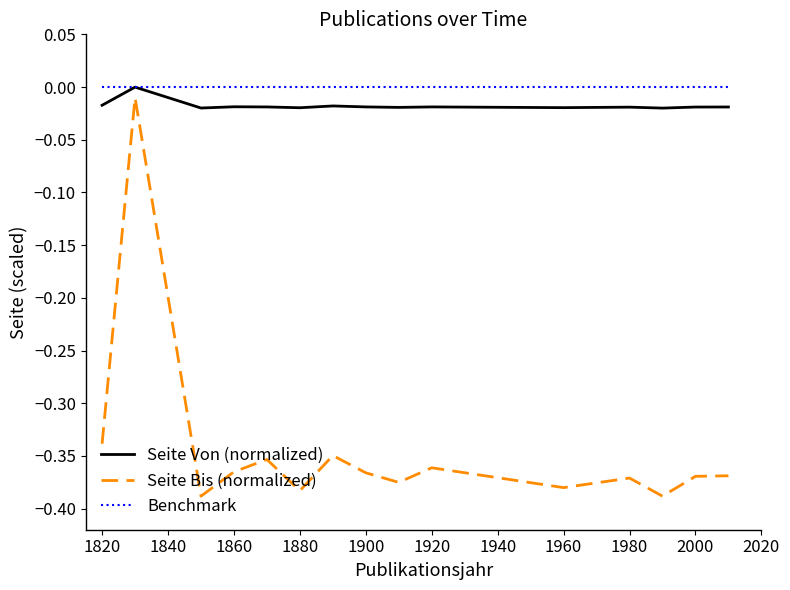

Which series has the widest spread of values?

Seite Bis (normalized)